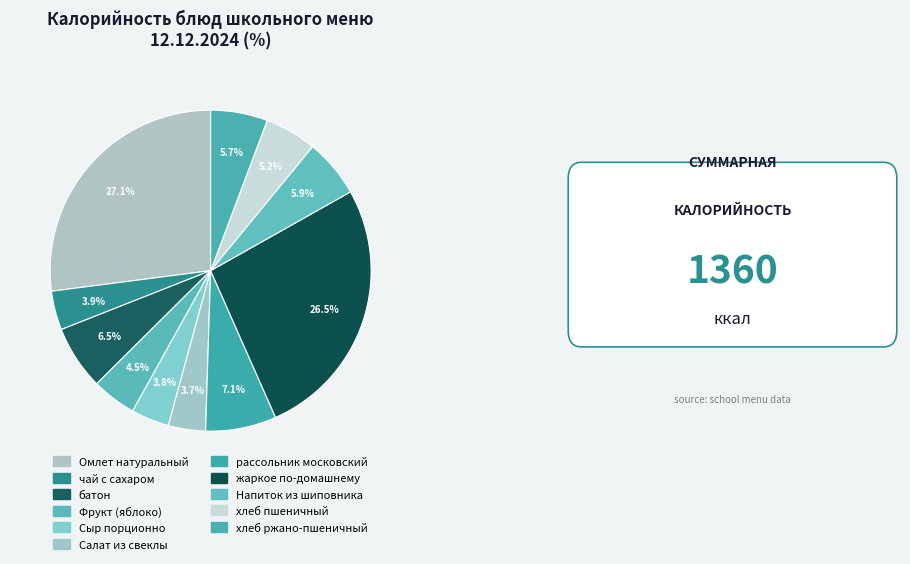

Rank the categories by value from lowest to highest.

Салат из свеклы, Сыр порционно, чай с сахаром, Фрукт (яблоко), хлеб пшеничный, хлеб ржано-пшеничный, Напиток из шиповника, батон, рассольник московский, жаркое по-домашнему, Омлет натуральный